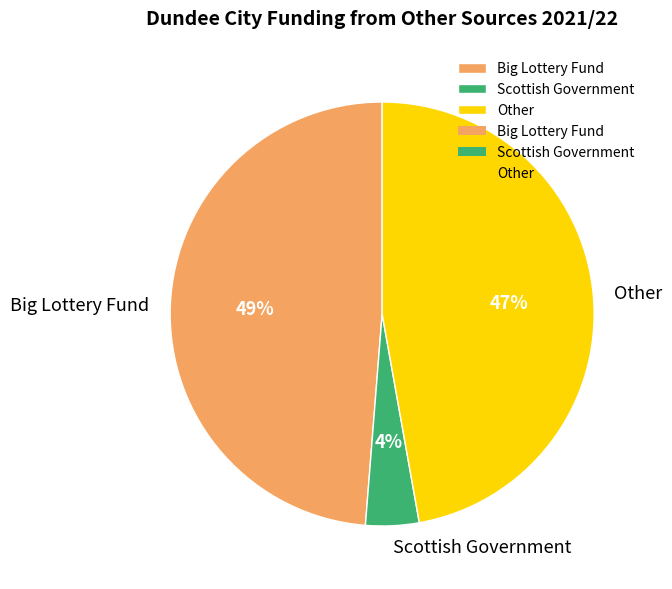

Is it true that Other is 47% of the pie?

True